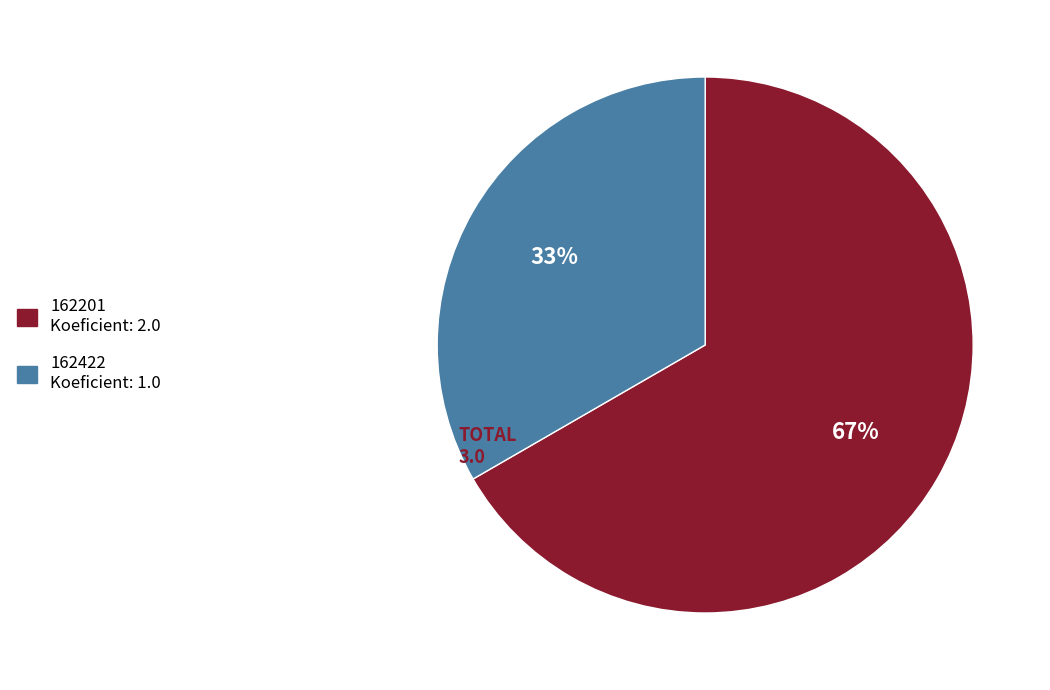

Combined, do 162422 Koeficient: 1.0 and 162201 Koeficient: 2.0 account for over 50%?

Yes